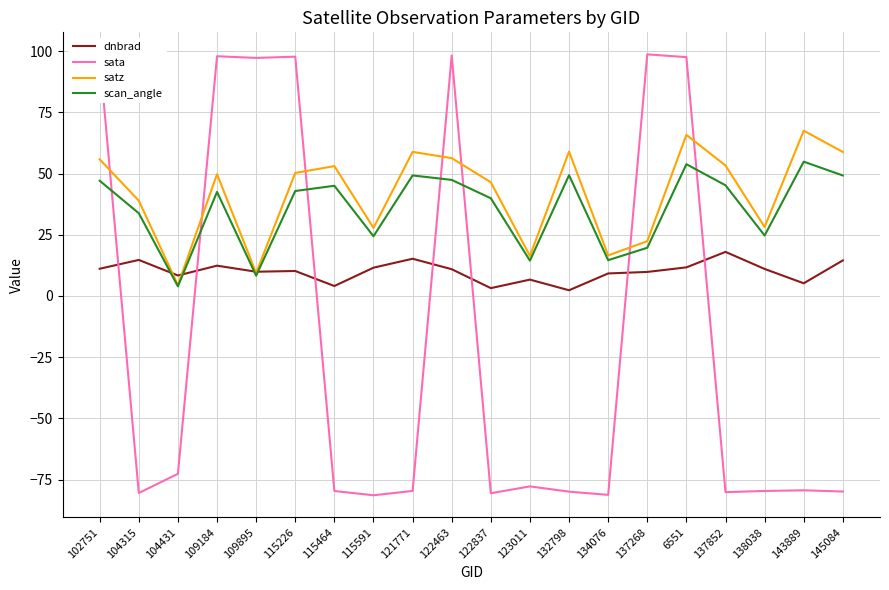

What is the minimum value for satz?

4.4